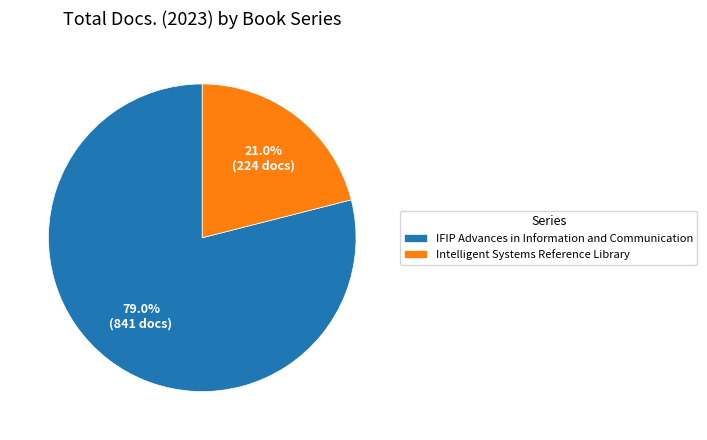

Between Intelligent Systems Reference Library and IFIP Advances in Information and Communication, which is larger?

IFIP Advances in Information and Communication